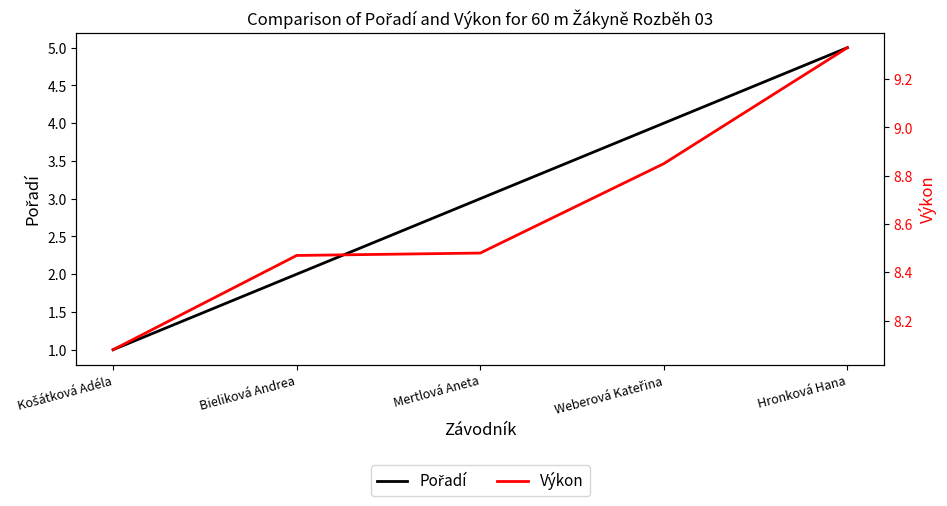

Read the Výkon value at Bieliková Andrea.

8.5